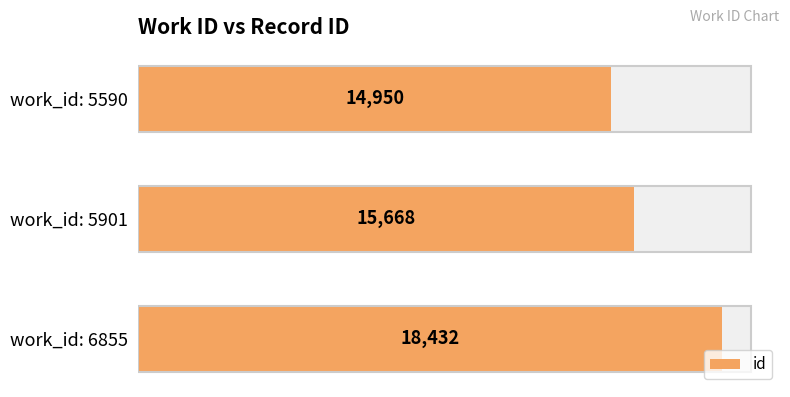

List the labels in order of value, largest first.

work_id: 6855, work_id: 5901, work_id: 5590